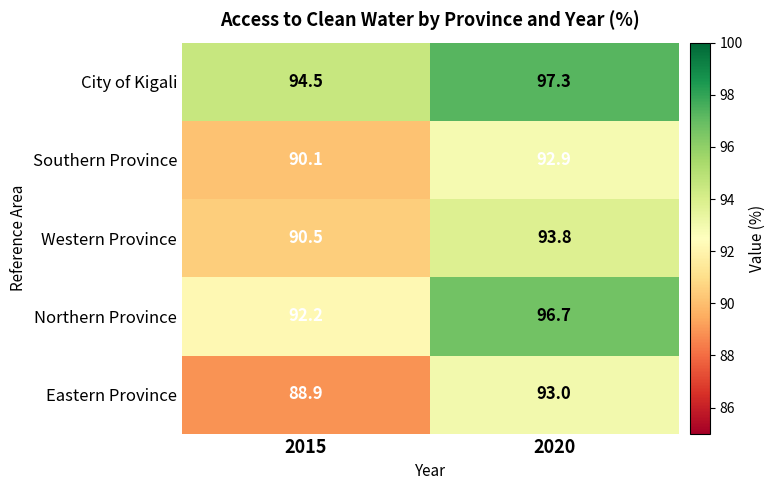

What is the average value of the City of Kigali series?

95.9